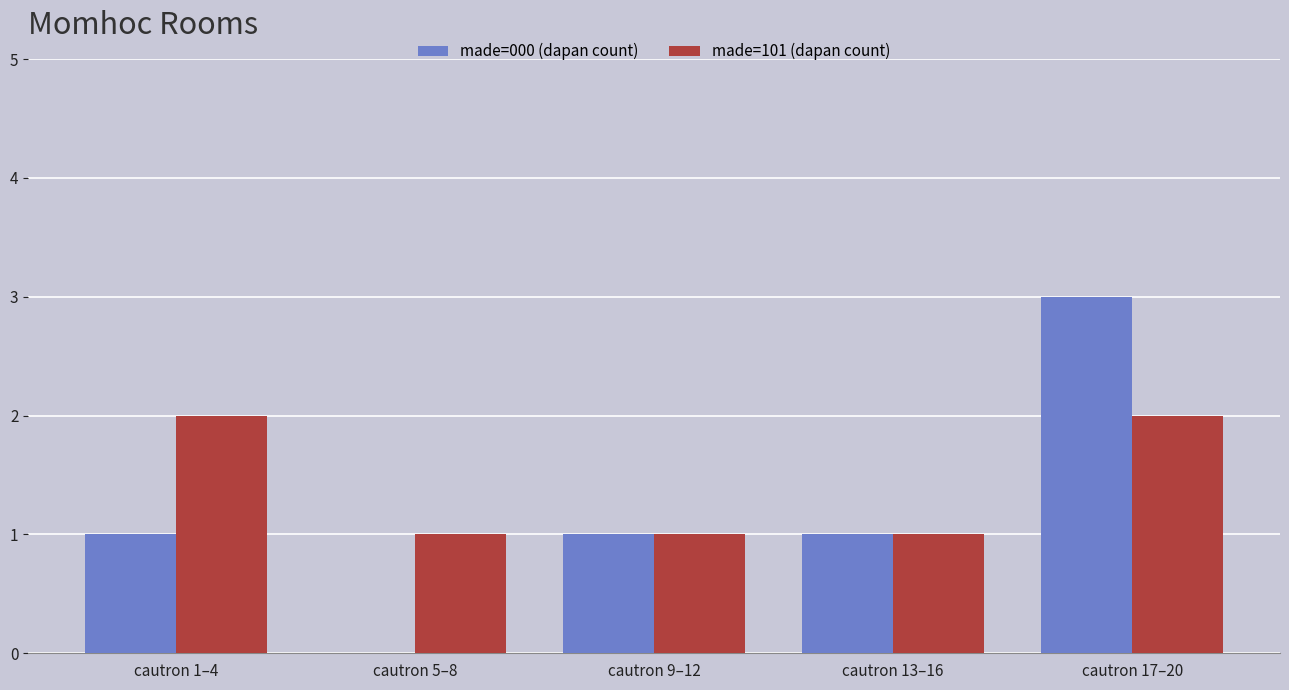

At which category does the chart reach its peak across all series?

cautron 17–20